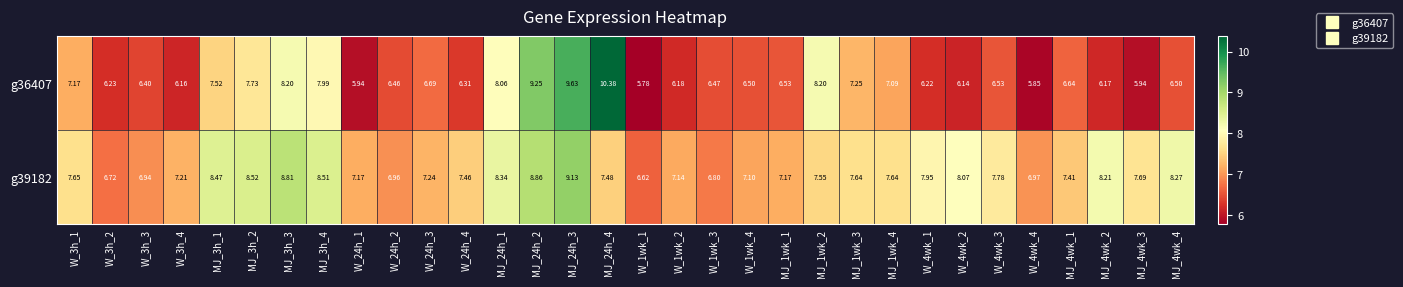

Between W_4wk_4 and MJ_1wk_3, which is larger?

MJ_1wk_3